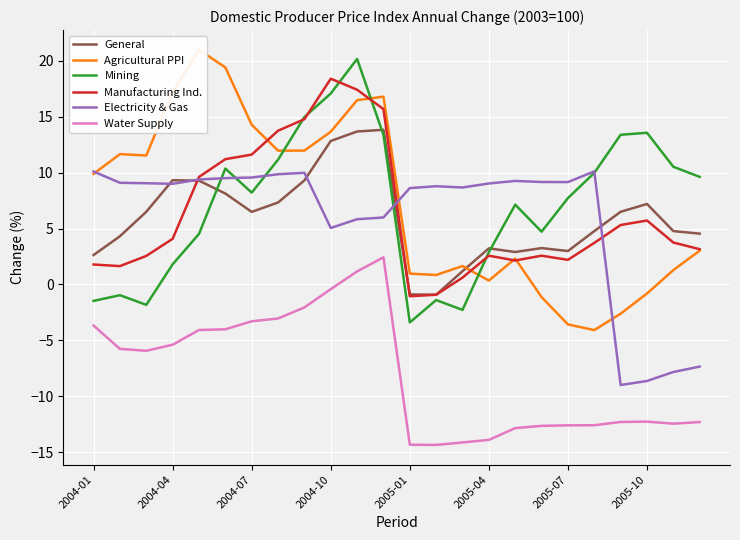

True or false: Agricultural PPI and Water Supply intersect in this chart.

False